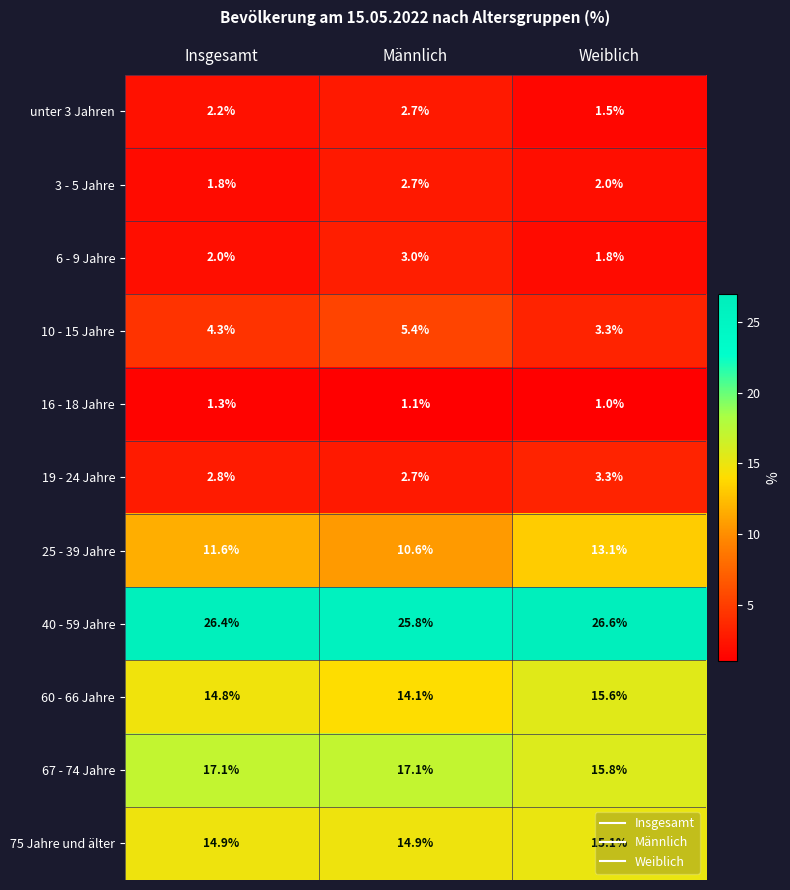

What is the highest value of the unter 3 Jahren series?

2.7